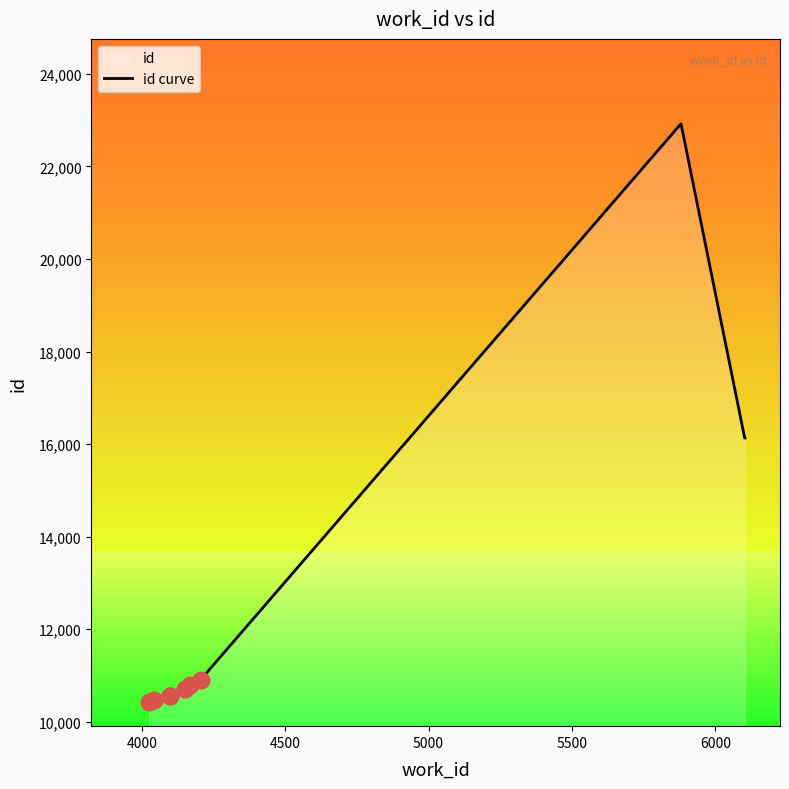

Reading right to left, transcribe all the data shown in this chart.

16134	16132	22923	10908	10797	10710	10551	10550	10476	10428